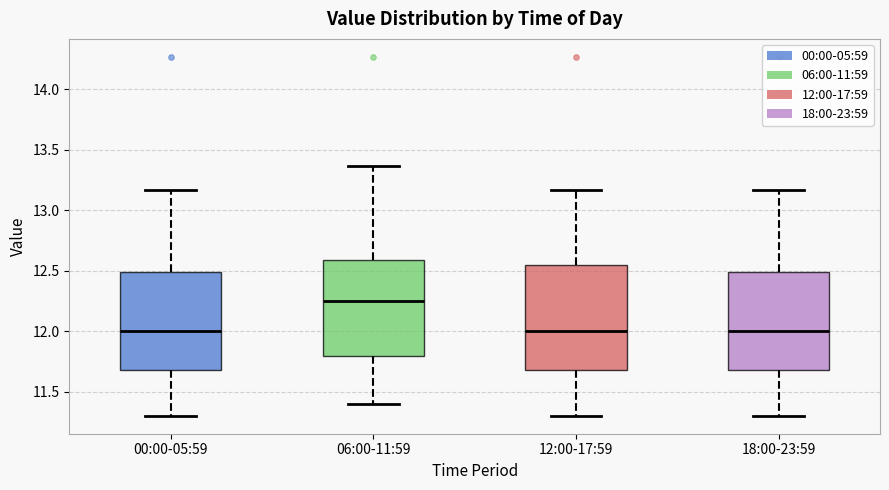

Reading left to right, read every box against the y-axis: the position of its median line, the range the box covers, and the ends of its whiskers. The values are not printed on the chart, so give them approximately, as read against the axis.

00:00-05:59: median 12.00, box 11.70 to 12.50, whiskers 11.30 to 13.15
06:00-11:59: median 12.25, box 11.80 to 12.60, whiskers 11.40 to 13.35
12:00-17:59: median 12.00, box 11.70 to 12.55, whiskers 11.30 to 13.15
18:00-23:59: median 12.00, box 11.70 to 12.50, whiskers 11.30 to 13.15